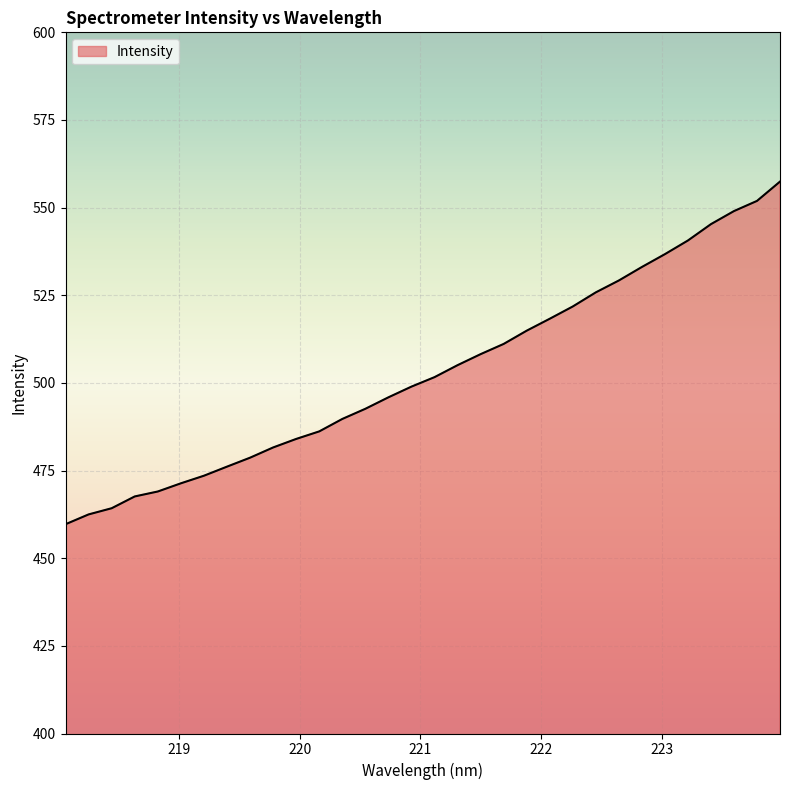

What is the minimum value shown in the chart?

459.7